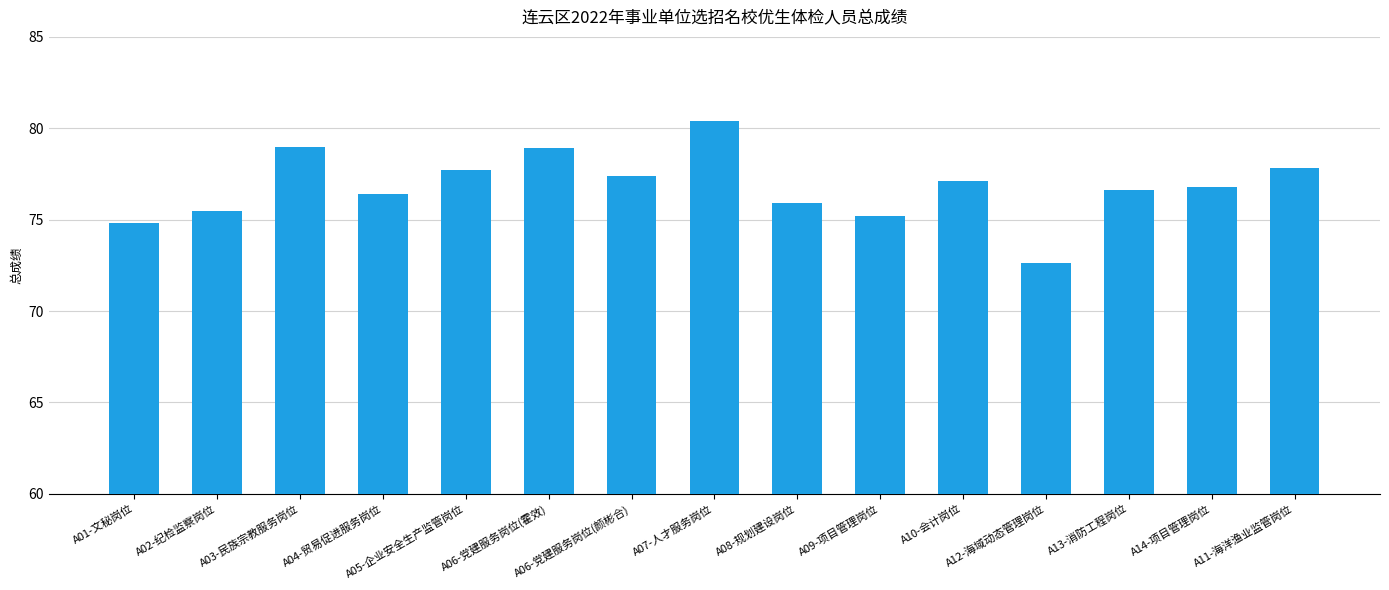

What is the difference between the values at A04-贸易促进服务岗位 and A14-项目管理岗位?

0.4